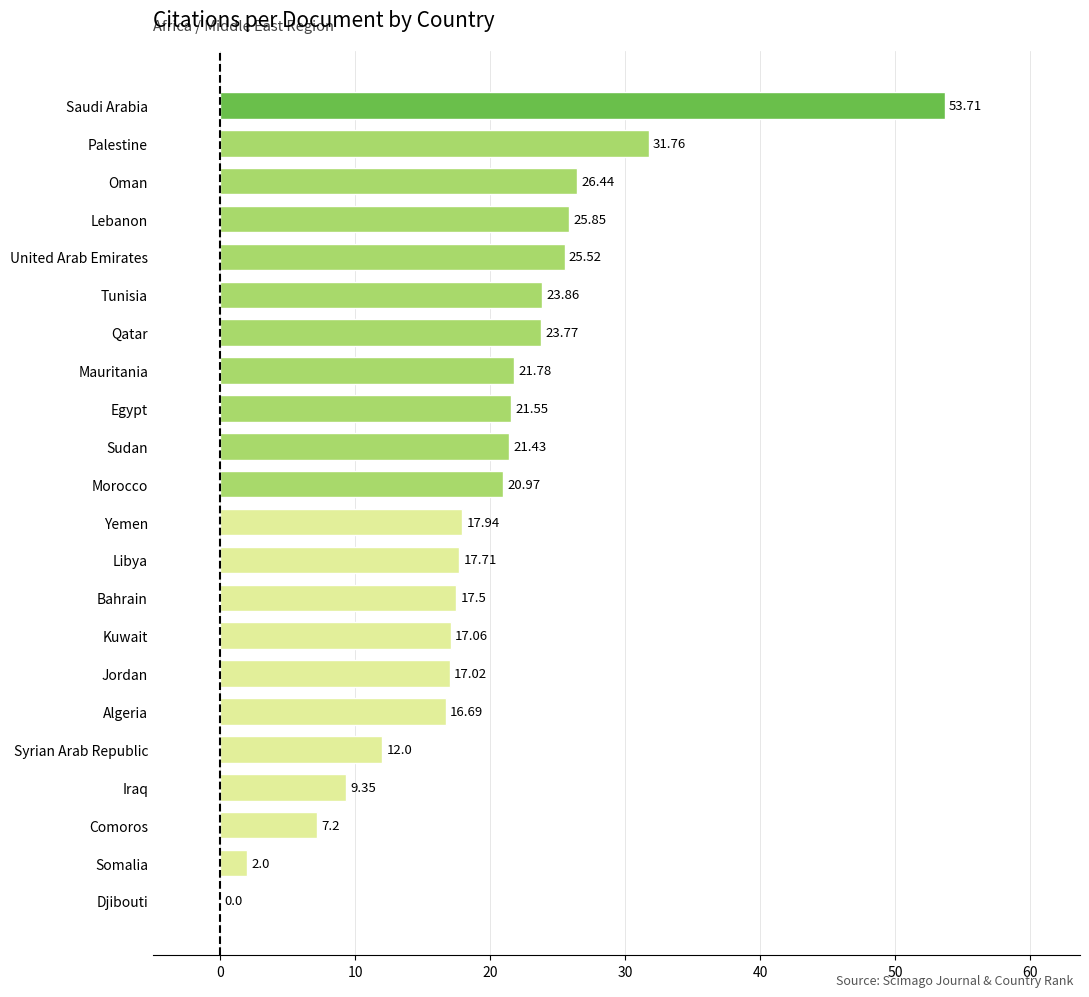

What is the sum of all values?

431.1